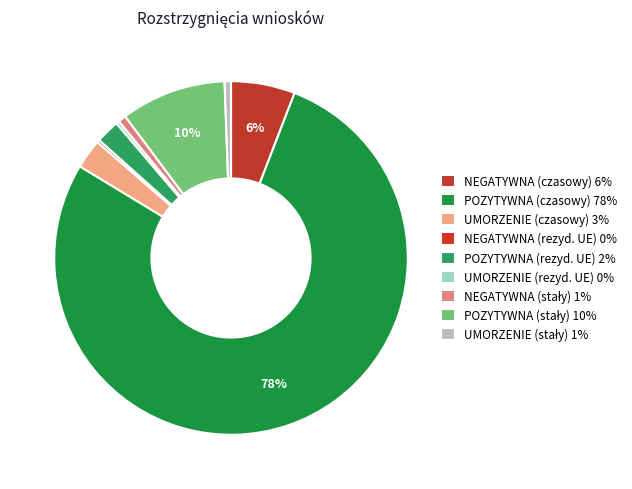

Does NEGATYWNA (rezyd. UE) account for over 50% of the chart?

No